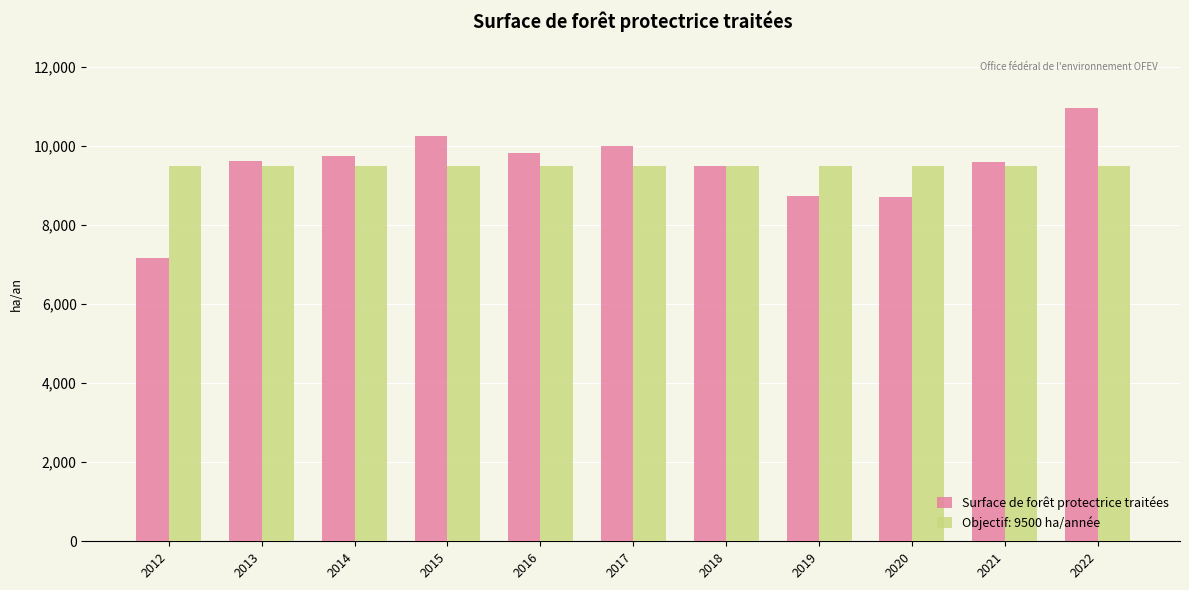

What is the sum of the Surface de forêt protectrice traitées values at 2019 and 2016?

18546.0